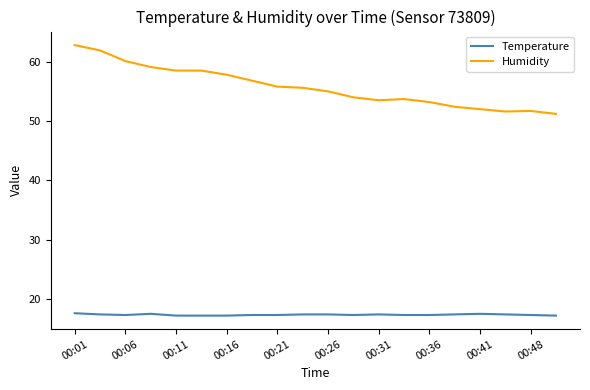

True or false: Humidity and Temperature cross at least once.

False